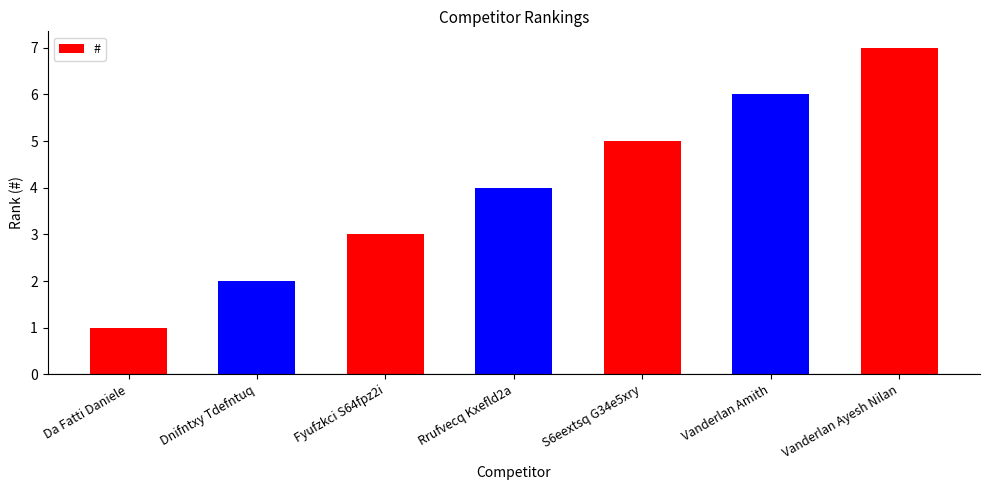

Rank the categories by value from lowest to highest.

Da Fatti Daniele, Dnifntxy Tdefntuq, Fyufzkci S64fpz2i, Rrufvecq Kxefld2a, S6eextsq G34e5xry, Vanderlan Amith, Vanderlan Ayesh Nilan